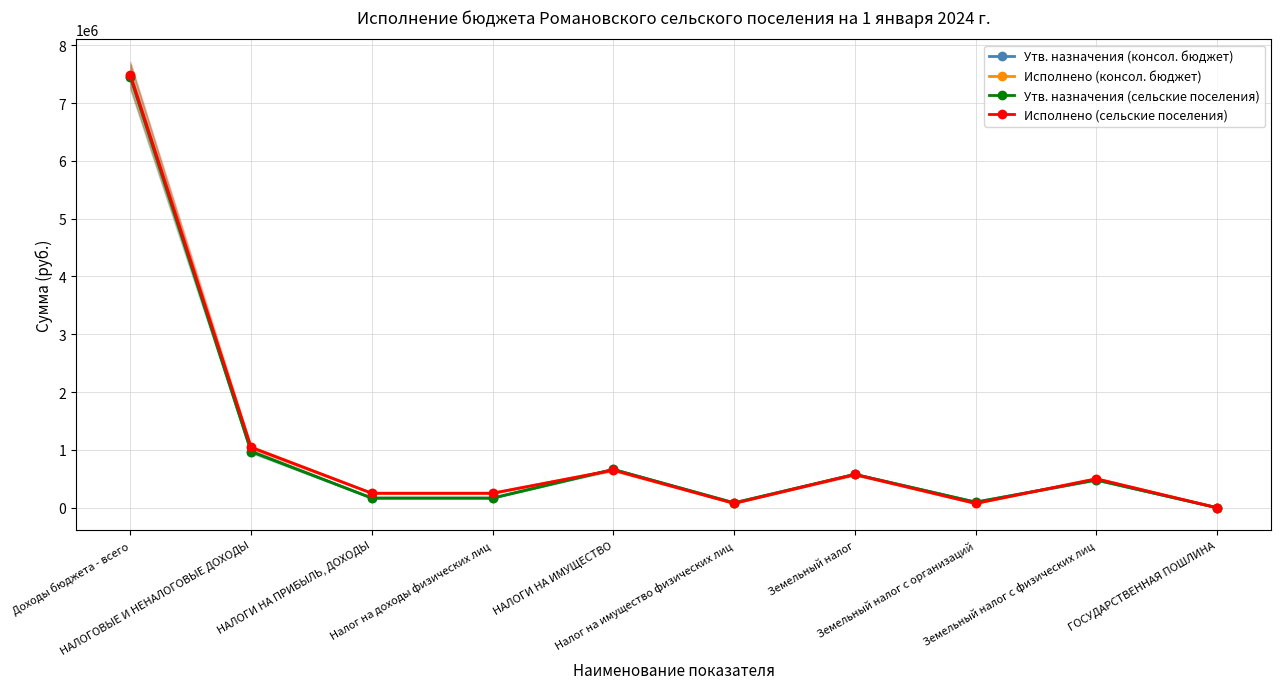

Is it true that Исполнено (консол. бюджет) equals 371437.2 at НАЛОГИ НА ПРИБЫЛЬ, ДОХОДЫ?

False